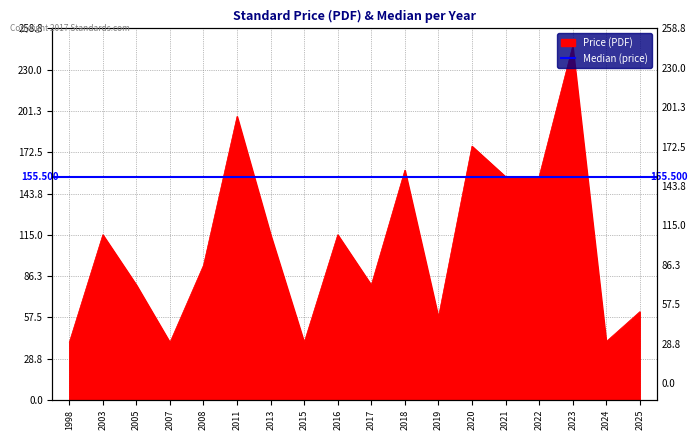

Rank the categories by value from highest to lowest.

2023, 2011, 2020, 2018, 2021, 2022, 2003, 2013, 2016, 2008, 2005, 2017, 2025, 2019, 2024, 1998, 2007, 2015